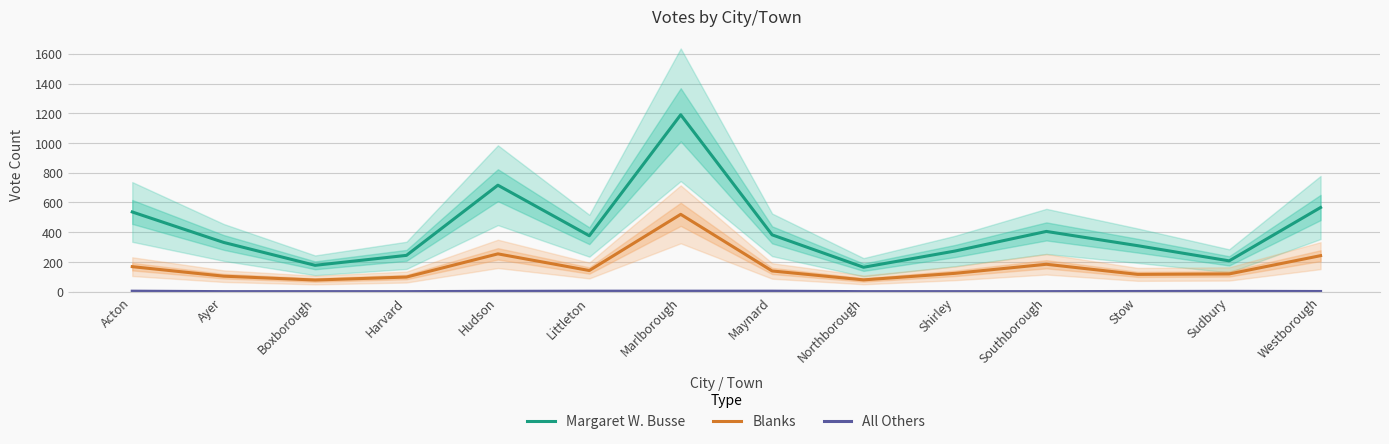

How many values in the Margaret W. Busse series are below 376?

7